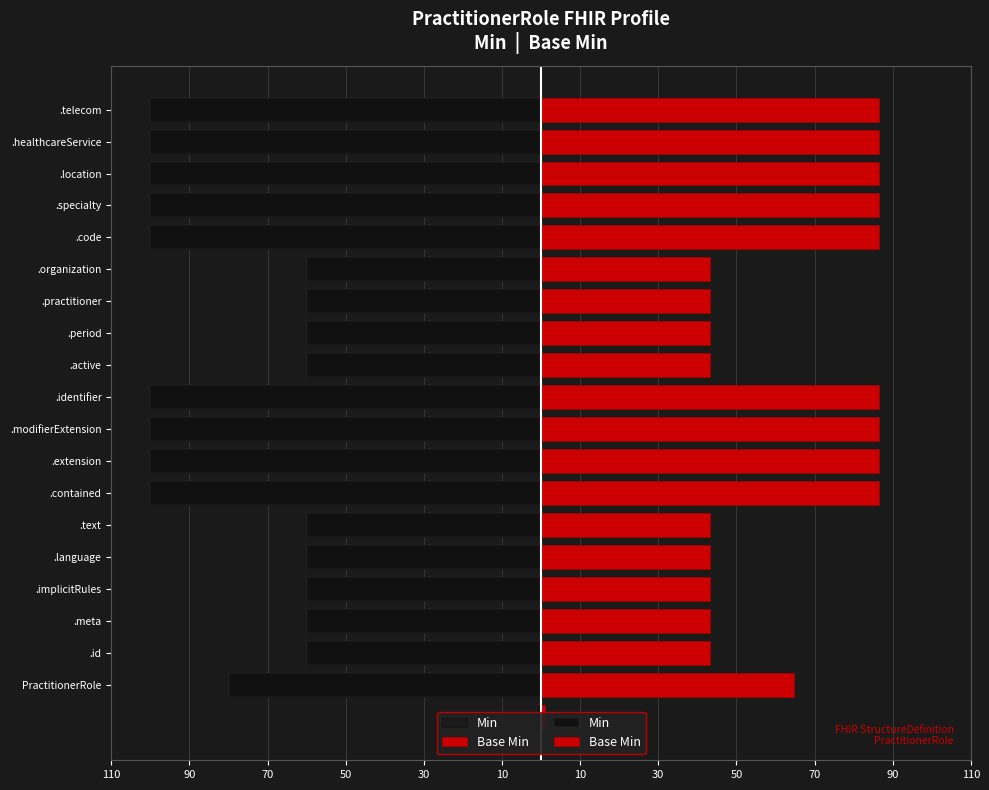

How many groups of bars are there?

19